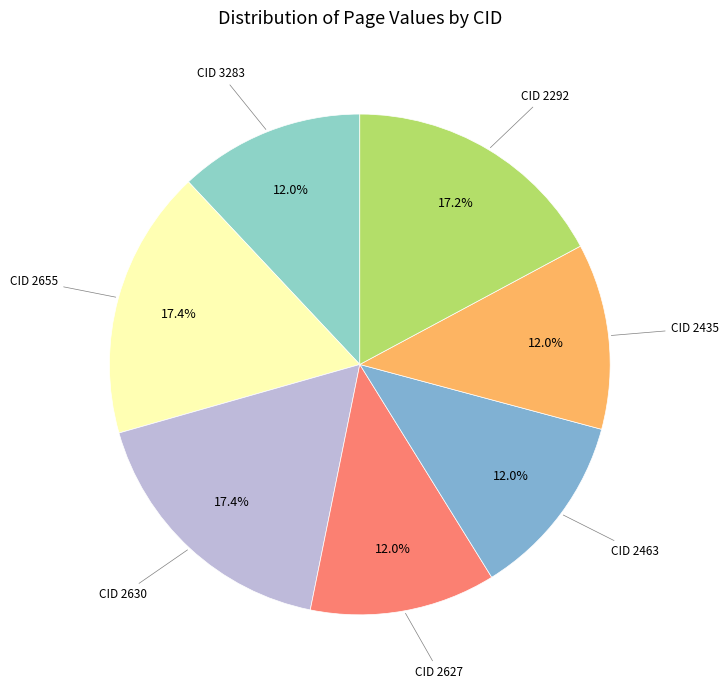

To the nearest percent, what is the average slice percentage?

14%